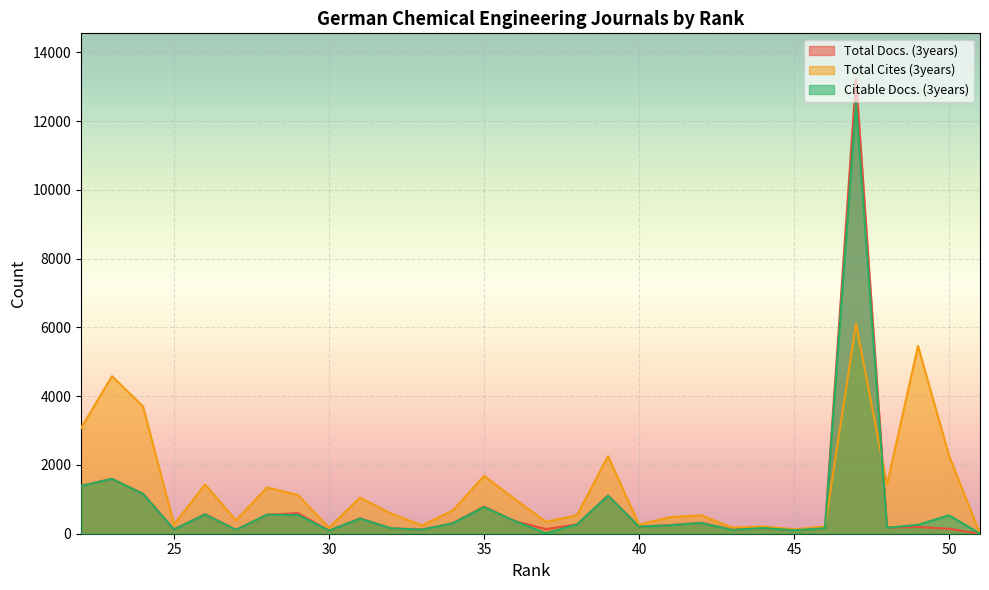

True or false: Citable Docs. (3years) has more than 2 points higher than both neighbors.

True